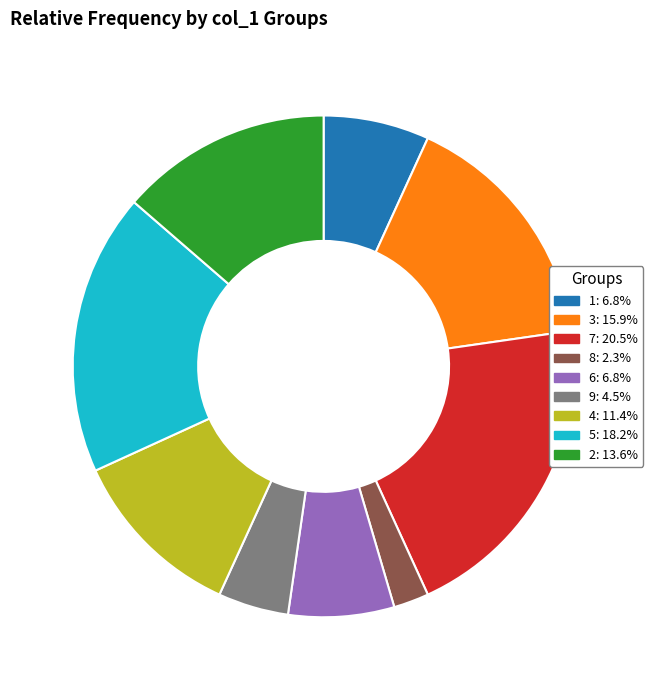

Is it true that 3 is 16% of the pie?

True